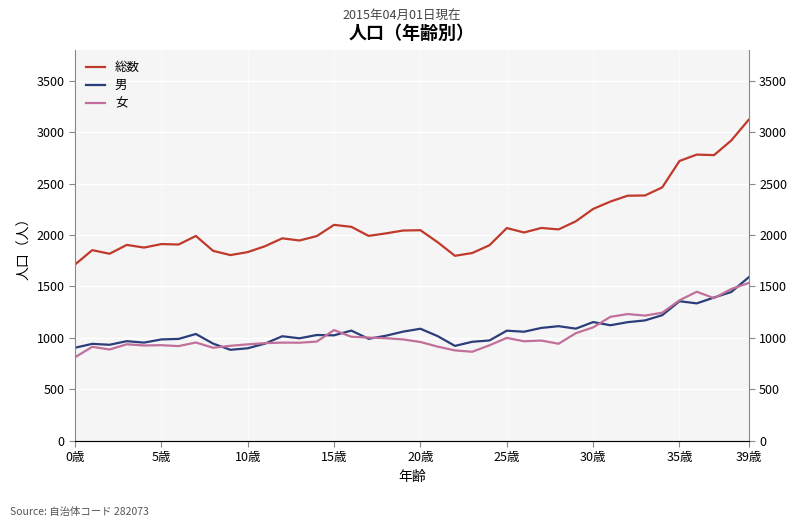

What is the average value of the 女 series?

1040